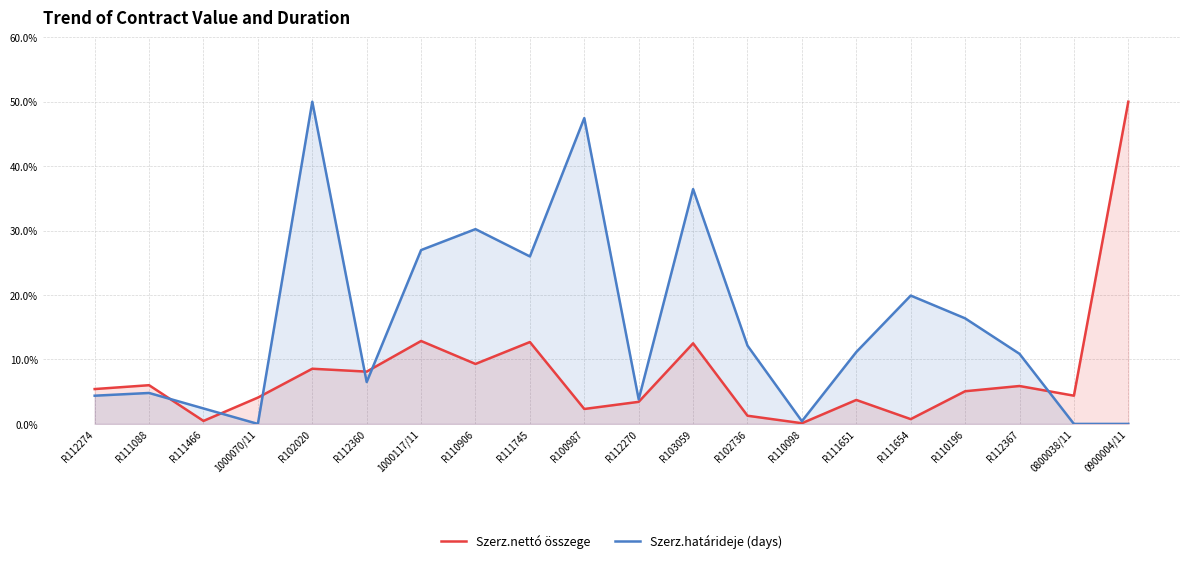

True or false: Szerz.nettó összege has more than 2 interior local peaks.

True